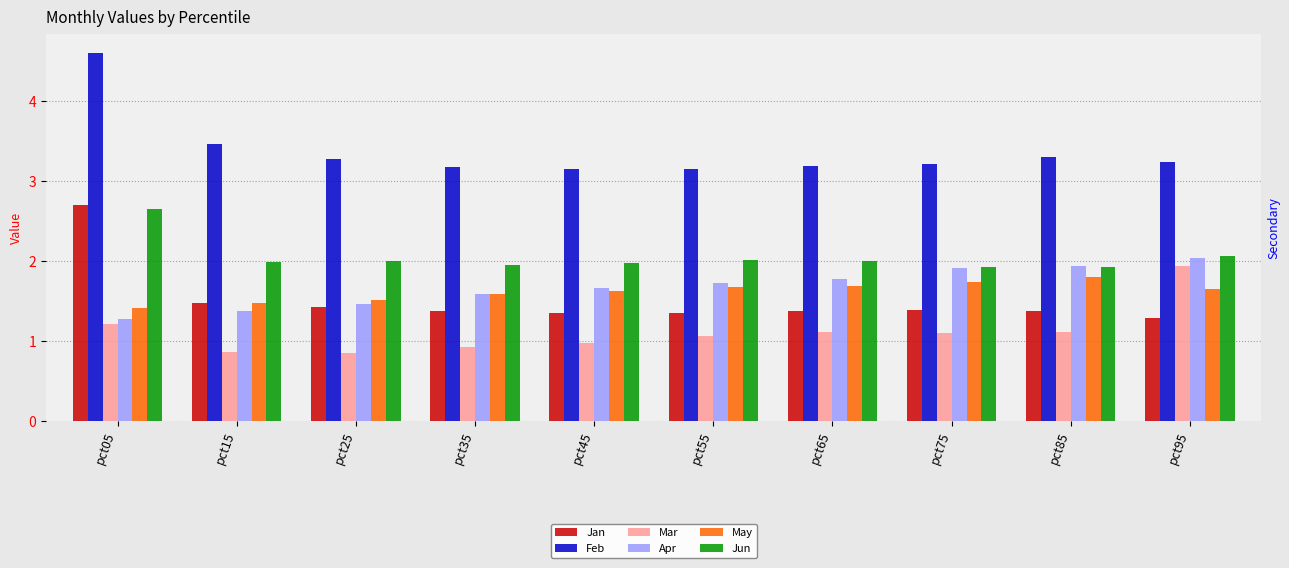

Which series has the largest total across all categories?

Feb